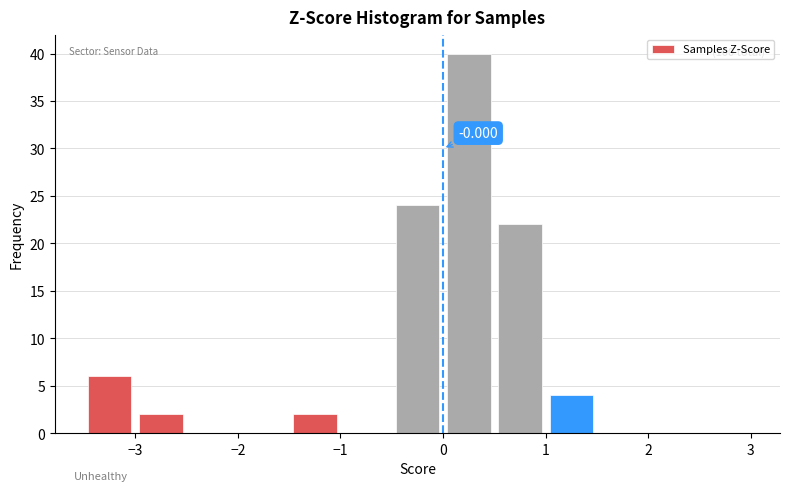

Which range on the x-axis has the tallest bar?

0.0 to 0.5